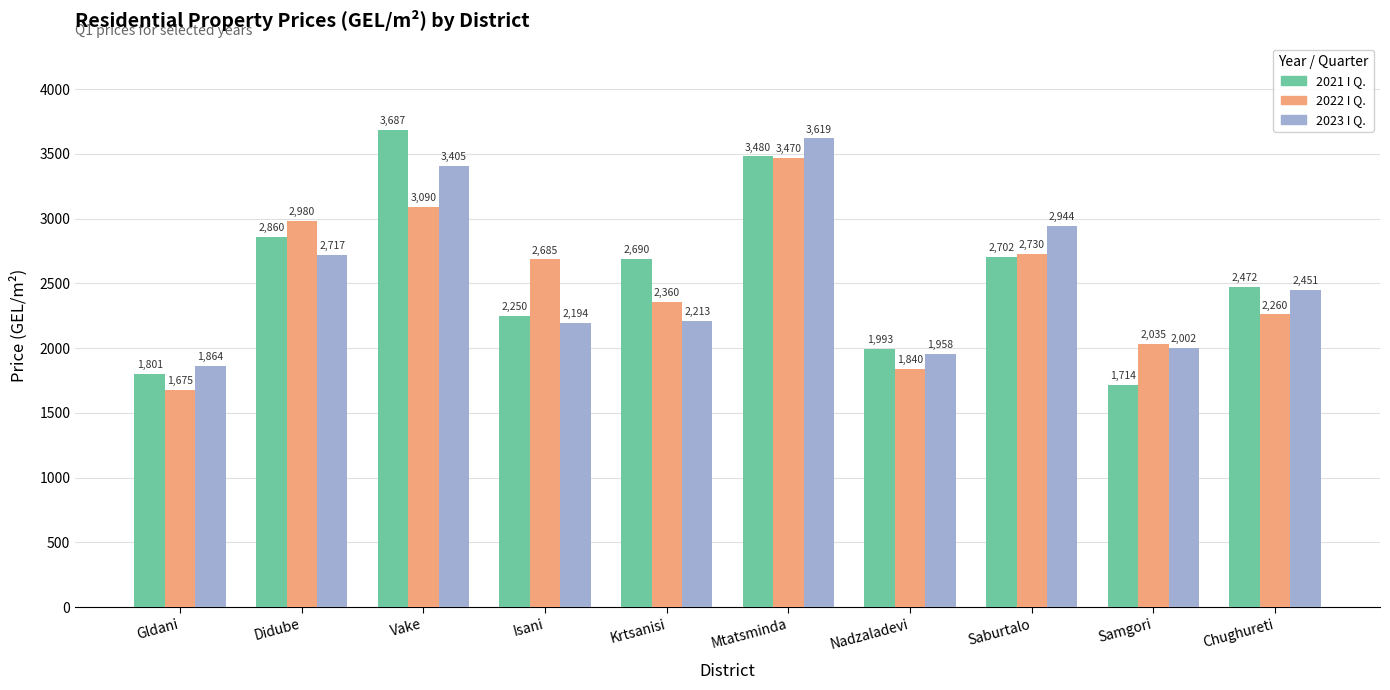

True or false: 2021 I Q. has a value of 3687.1 at Vake.

True